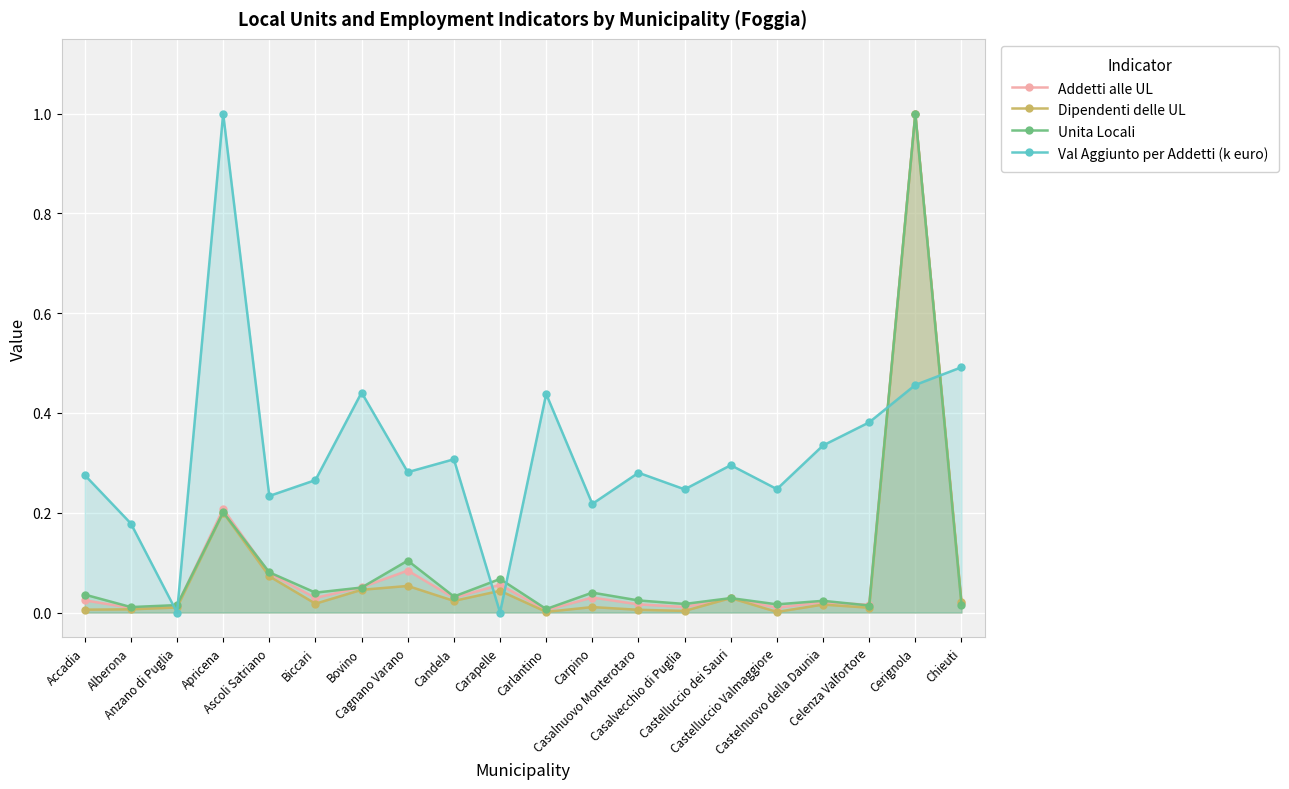

At which label is Unita Locali closest to 0?

Carlantino